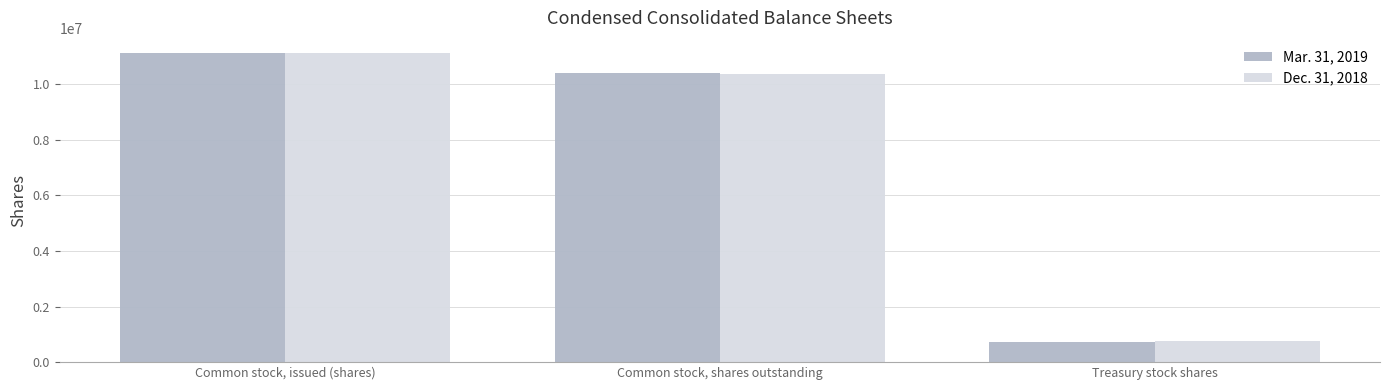

Which series changed the most between Common stock, shares outstanding and Treasury stock shares?

Mar. 31, 2019